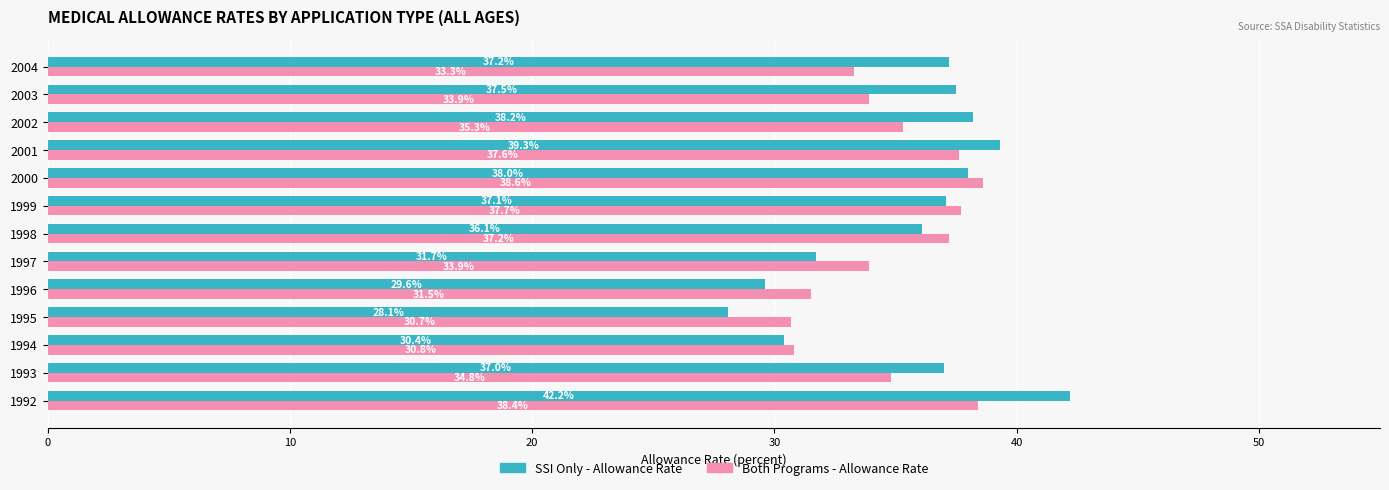

Where is SSI Only - Allowance Rate nearest to the value 35?

1998